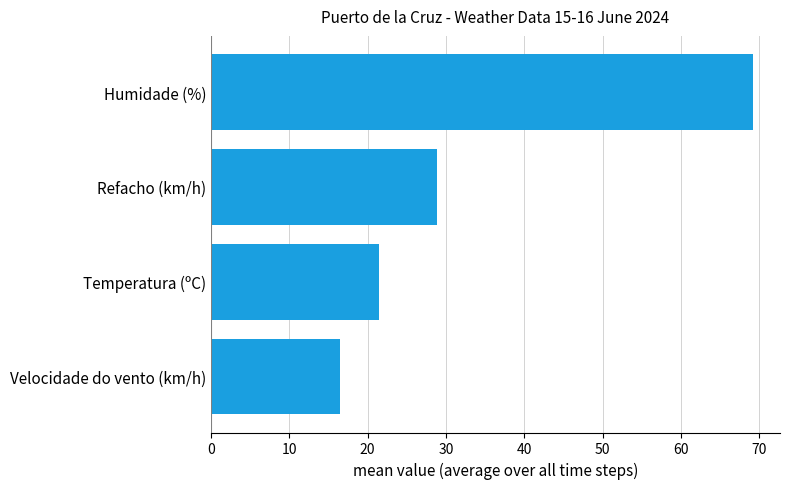

The value at Refacho (km/h) is 45.2. True or false?

False